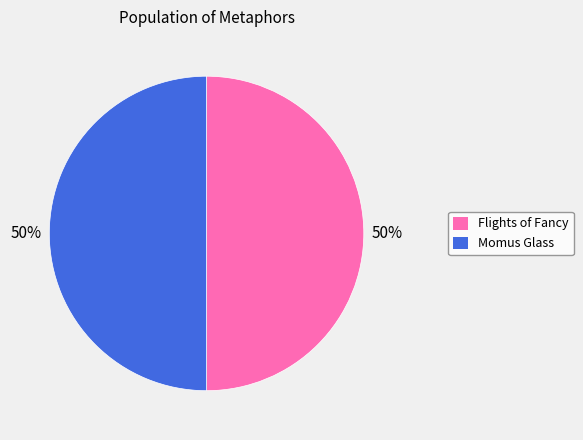

Combined, do Momus Glass and Flights of Fancy account for over 50%?

Yes